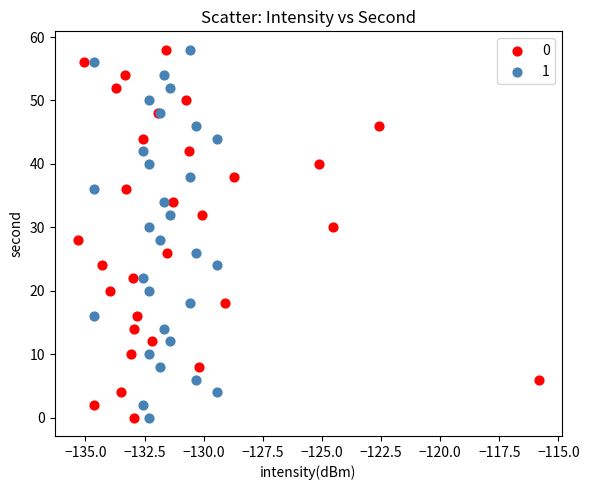

What are all the series names shown in the legend?

0, 1